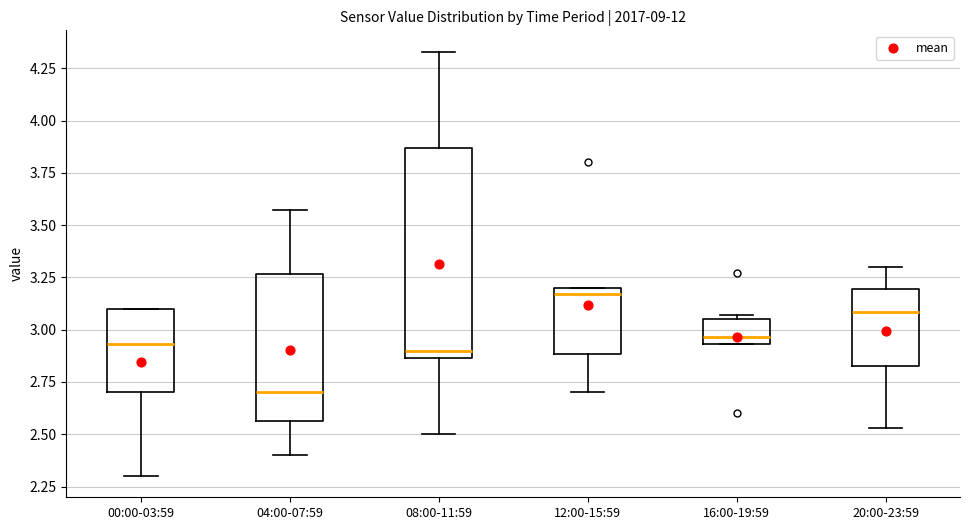

Where does the lower whisker of the box for 12:00-15:59 end on the y-axis? The values are not printed on the chart, so give them approximately, as read against the axis.

2.70